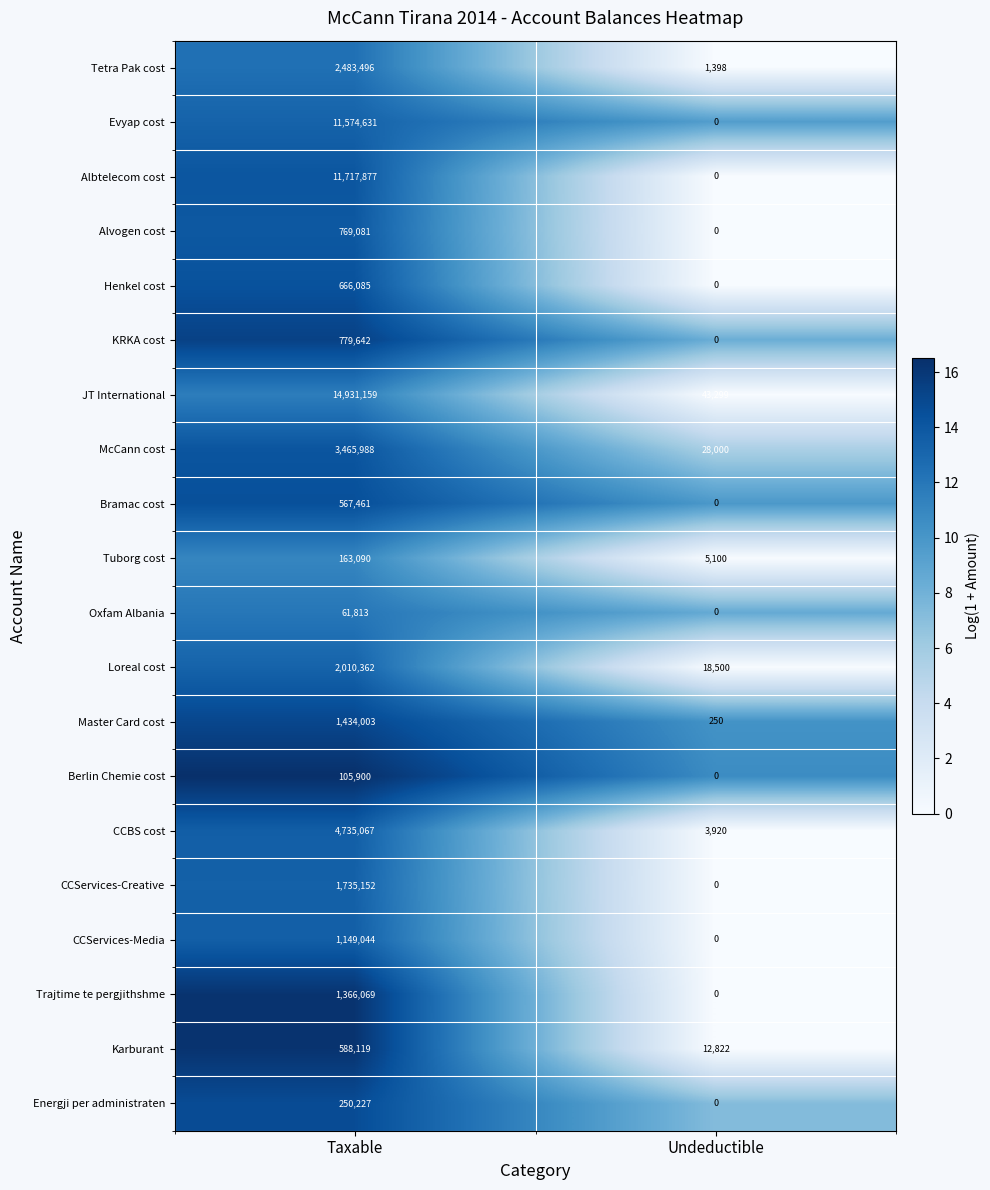

What is the total value across all series at Taxable?

60554266